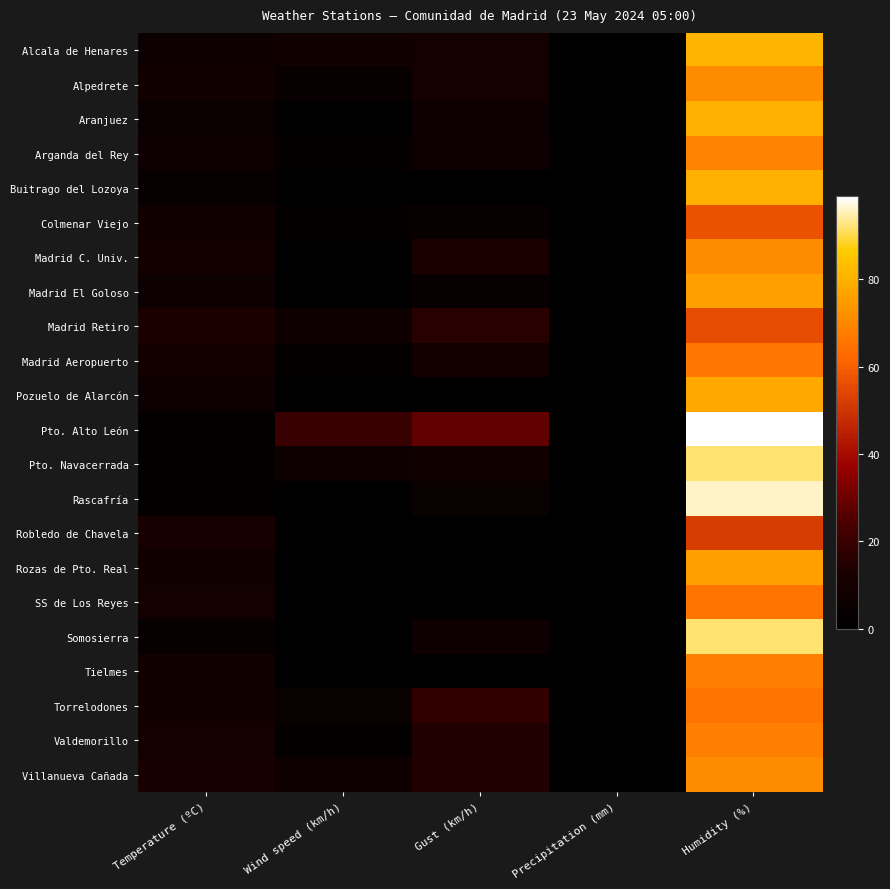

What is the total value across all series at Temperature (ºC)?

163.0